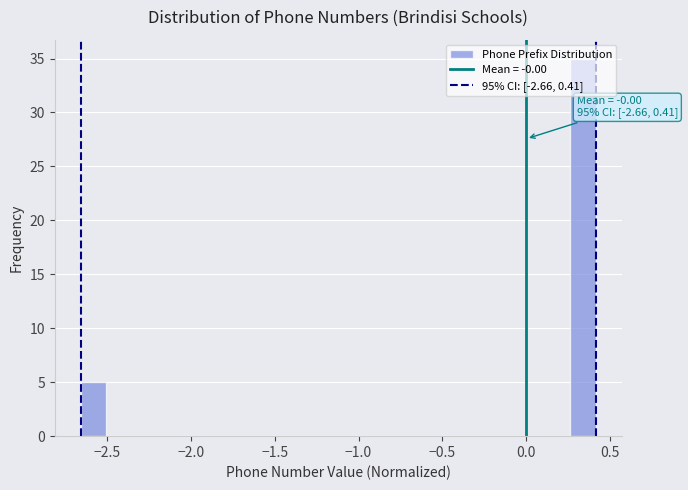

Read against the x-axis, roughly where is the centre of the tallest bar?

0.35